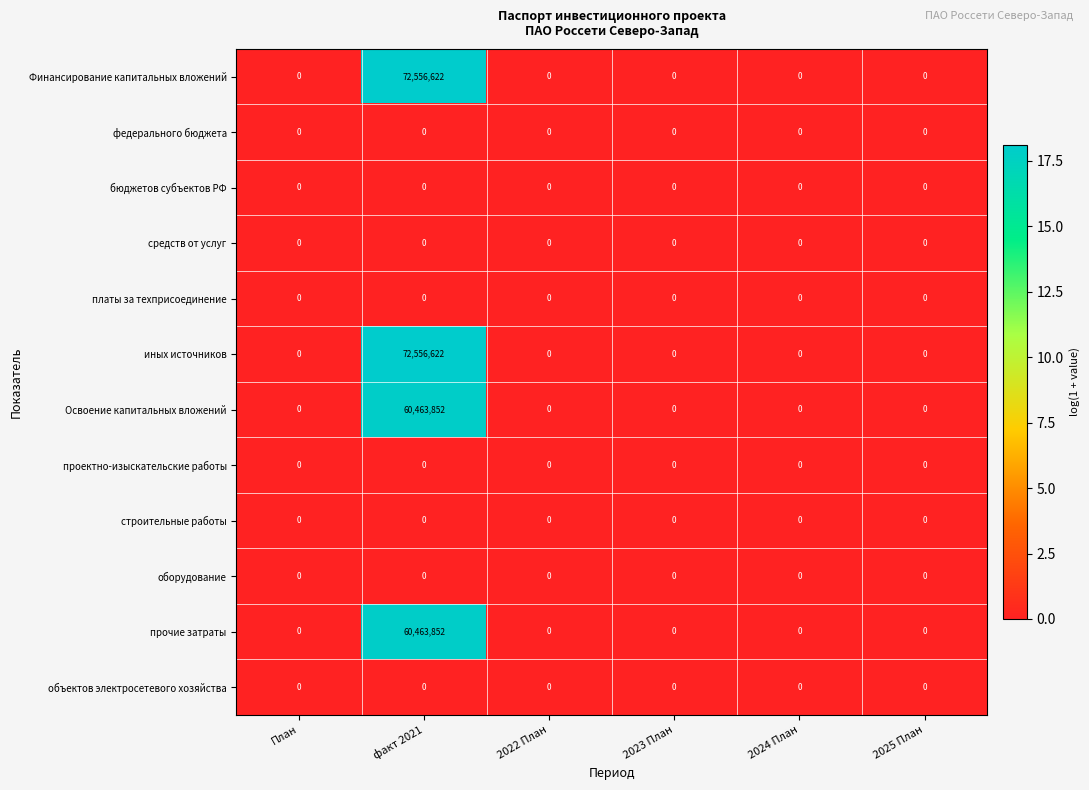

At which category is the sum across all series the highest?

факт 2021